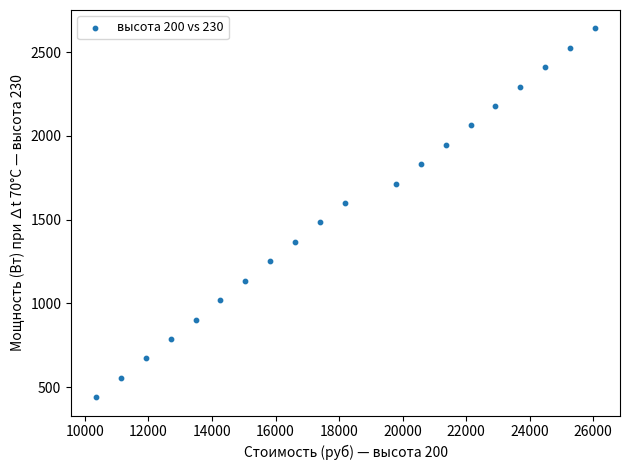

What is the range of Y values (max minus min)?

2201